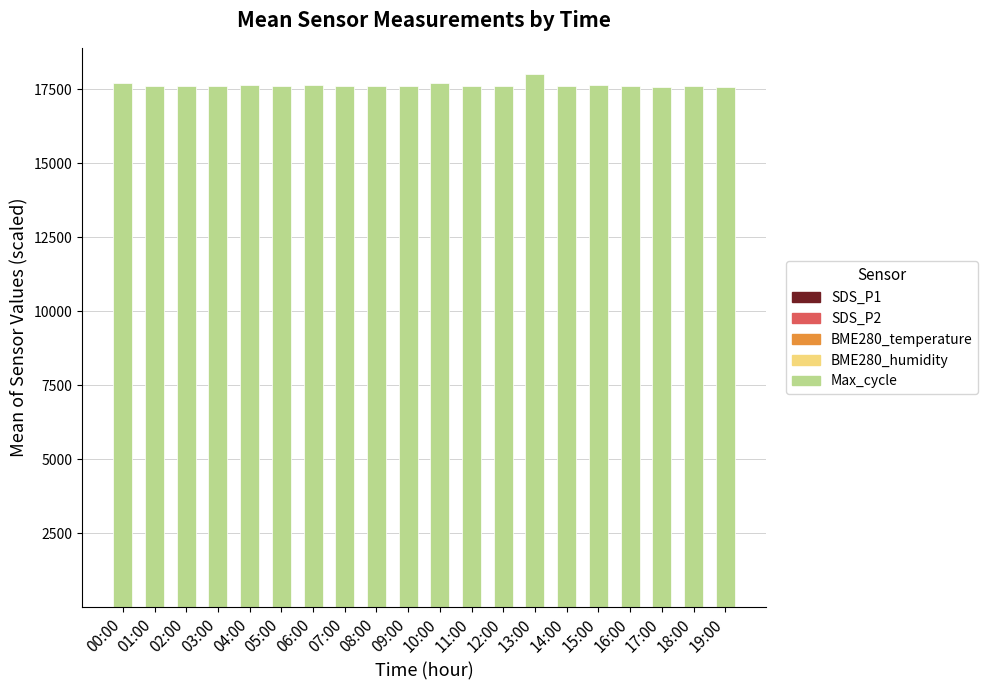

Rank the series by their maximum value, from highest to lowest.

Max_cycle, BME280_humidity, BME280_temperature, SDS_P1, SDS_P2